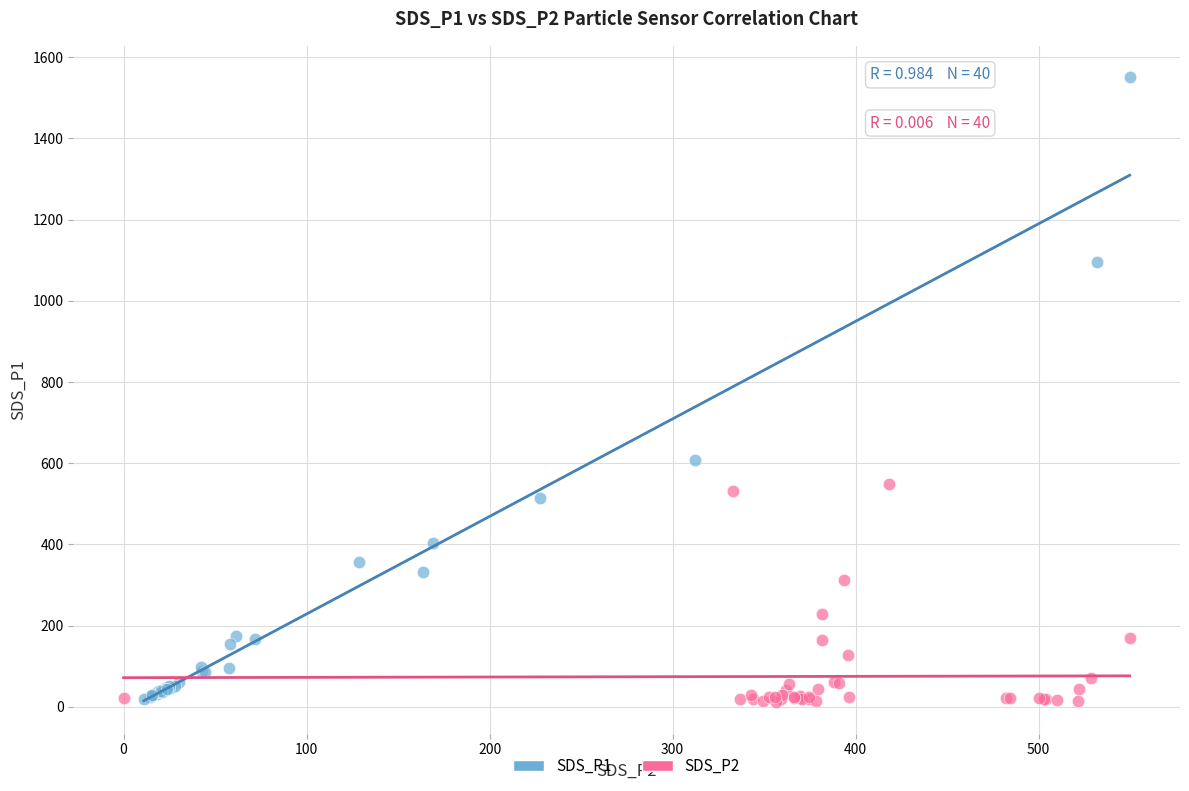

What are all the series names shown in the legend?

SDS_P1, SDS_P2